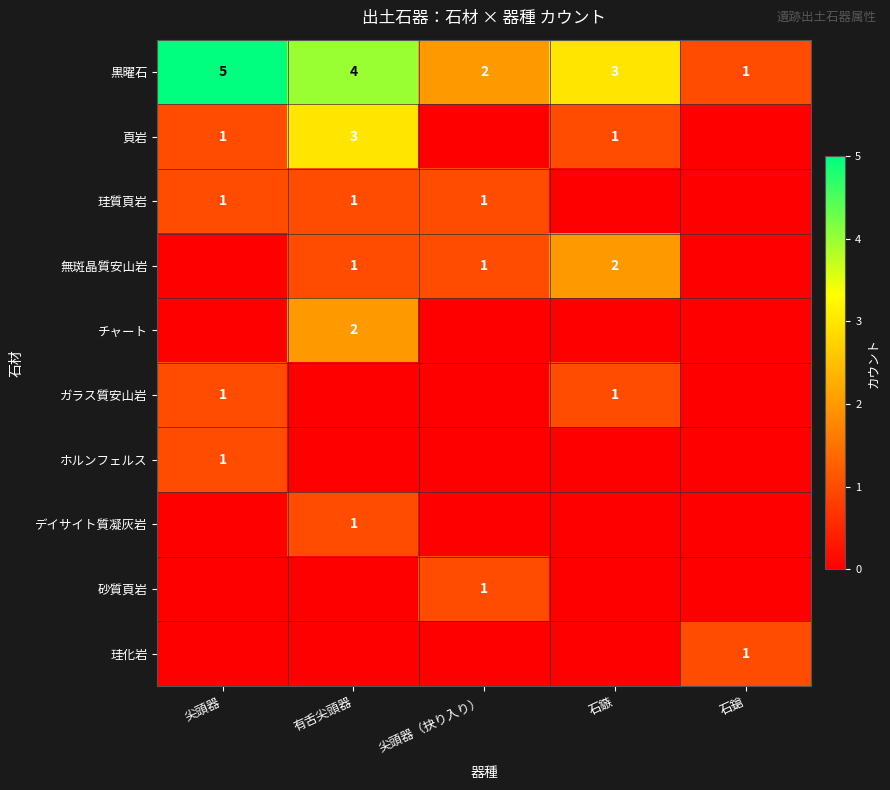

List the labels in order of 黒曜石 value, largest first.

尖頭器, 有舌尖頭器, 石鏃, 尖頭器（抉り入り）, 石鎗